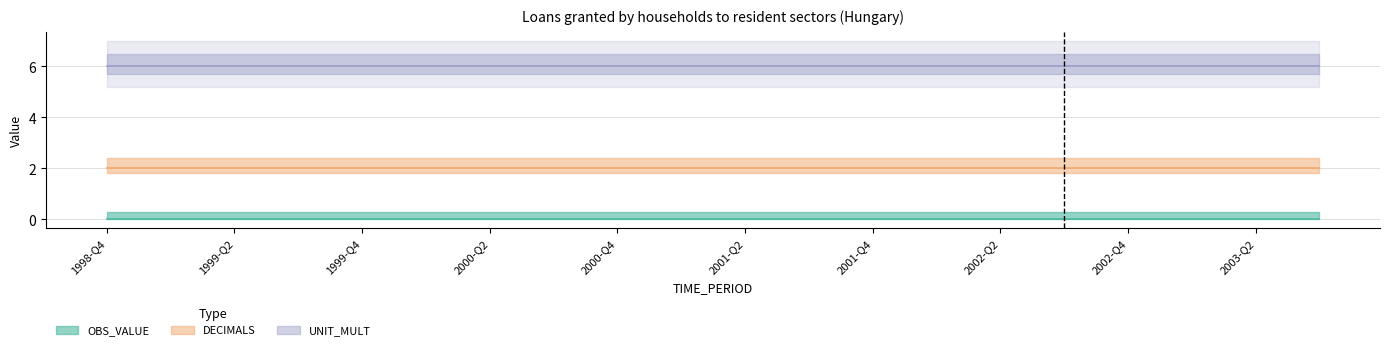

What is the label of the 12th point from the left?

2001-Q3